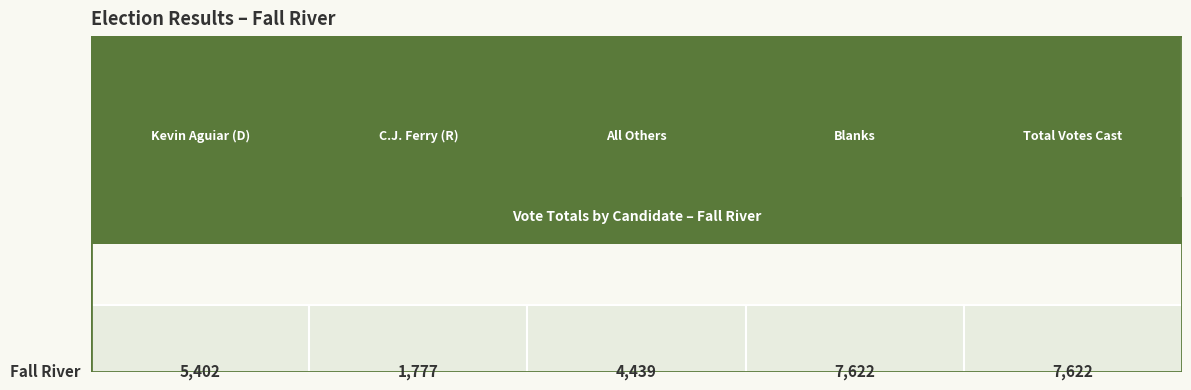

Reading left to right, transcribe all the data shown in this chart.

5402	1777	4439	7622	7622